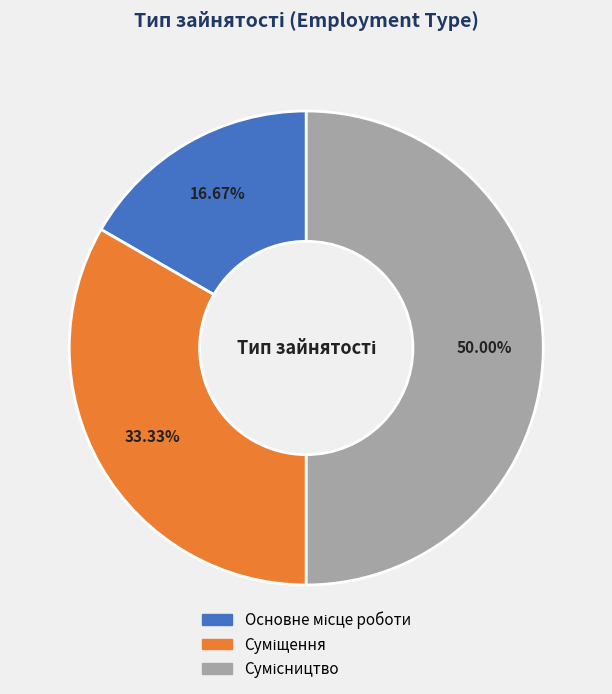

What is the smallest slice in the pie chart?

Основне місце роботи